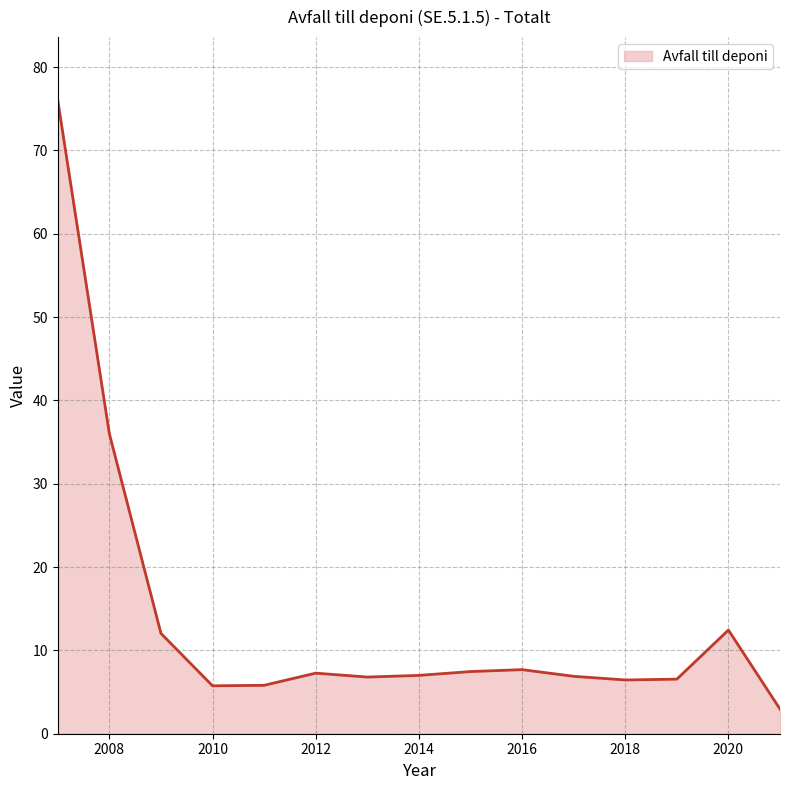

What is the smallest value displayed?

3.0